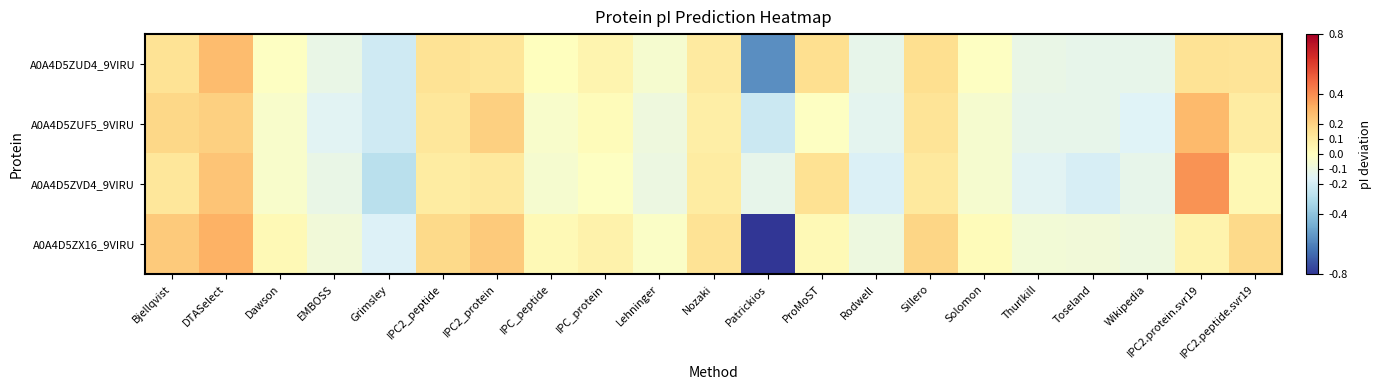

Which has a higher value, IPC2_protein or IPC_peptide?

IPC2_protein